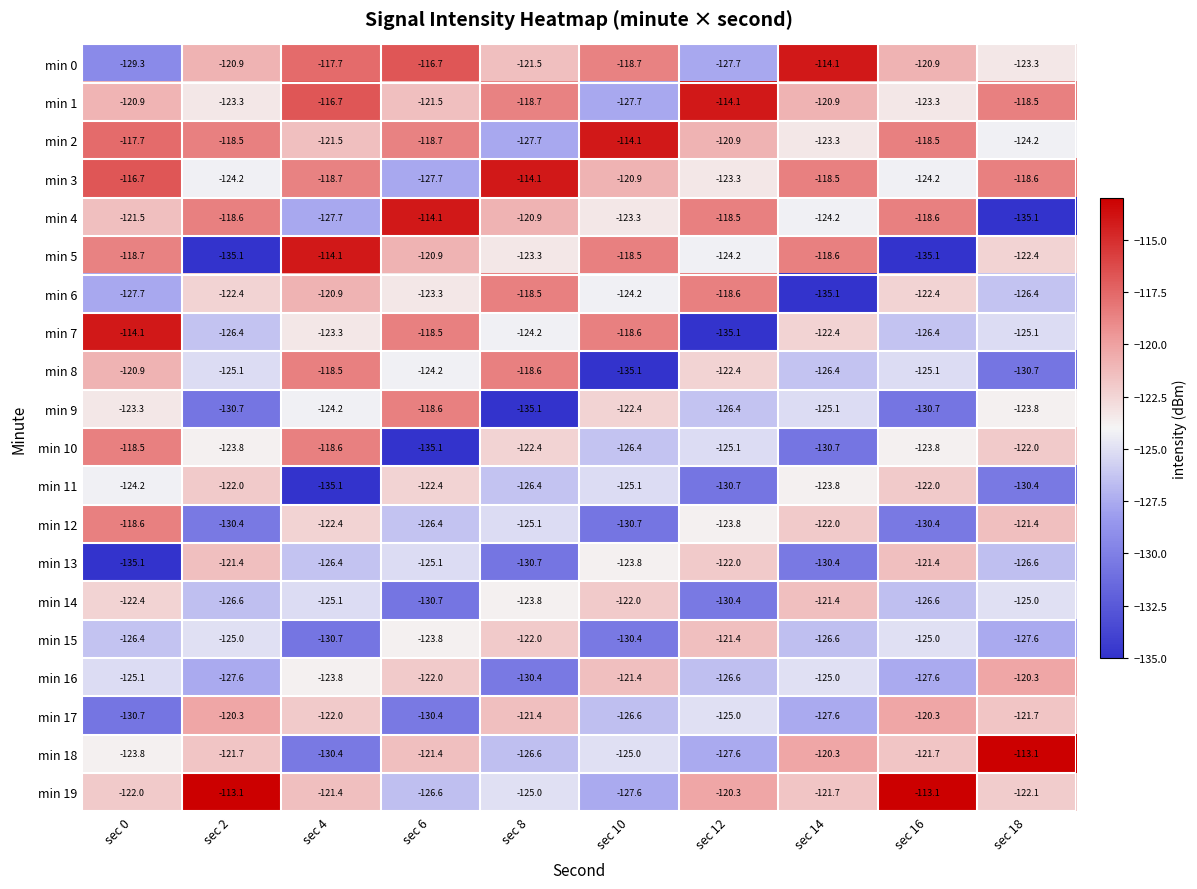

Which category has the lowest value in the min 10 series?

sec 6